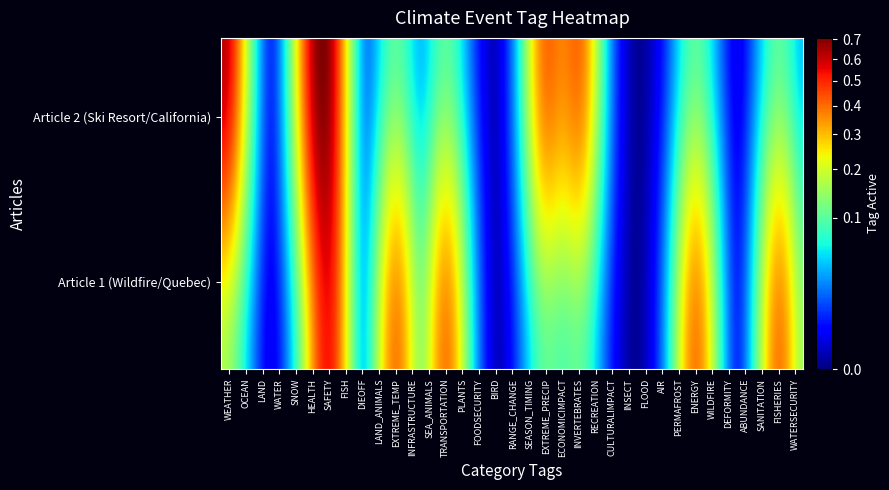

Reading right to left, list all the values displayed in this chart.

WEATHER: 1	0
OCEAN: 0	0
LAND: 0	0
WATER: 0	0
SNOW: 0	0
HEALTH: 1	0
SAFETY: 1	1
FISH: 0	0
DIEOFF: 0	0
LAND_ANIMALS: 0	0
EXTREME_TEMP: 0	1
INFRASTRUCTURE: 0	0
SEA_ANIMALS: 0	0
TRANSPORTATION: 0	1
PLANTS: 0	0
FOODSECURITY: 0	0
BIRD: 0	0
RANGE_CHANGE: 0	0
SEASON_TIMING: 0	0
EXTREME_PRECIP: 1	0
ECONOMICIMPACT: 0	0
INVERTEBRATES: 1	0
RECREATION: 0	0
CULTURALIMPACT: 0	0
INSECT: 0	0
FLOOD: 0	0
AIR: 0	0
PERMAFROST: 0	0
ENERGY: 0	1
WILDFIRE: 0	0
DEFORMITY: 0	0
ABUNDANCE: 0	0
SANITATION: 0	0
FISHERIES: 0	1
WATERSECURITY: 0	0